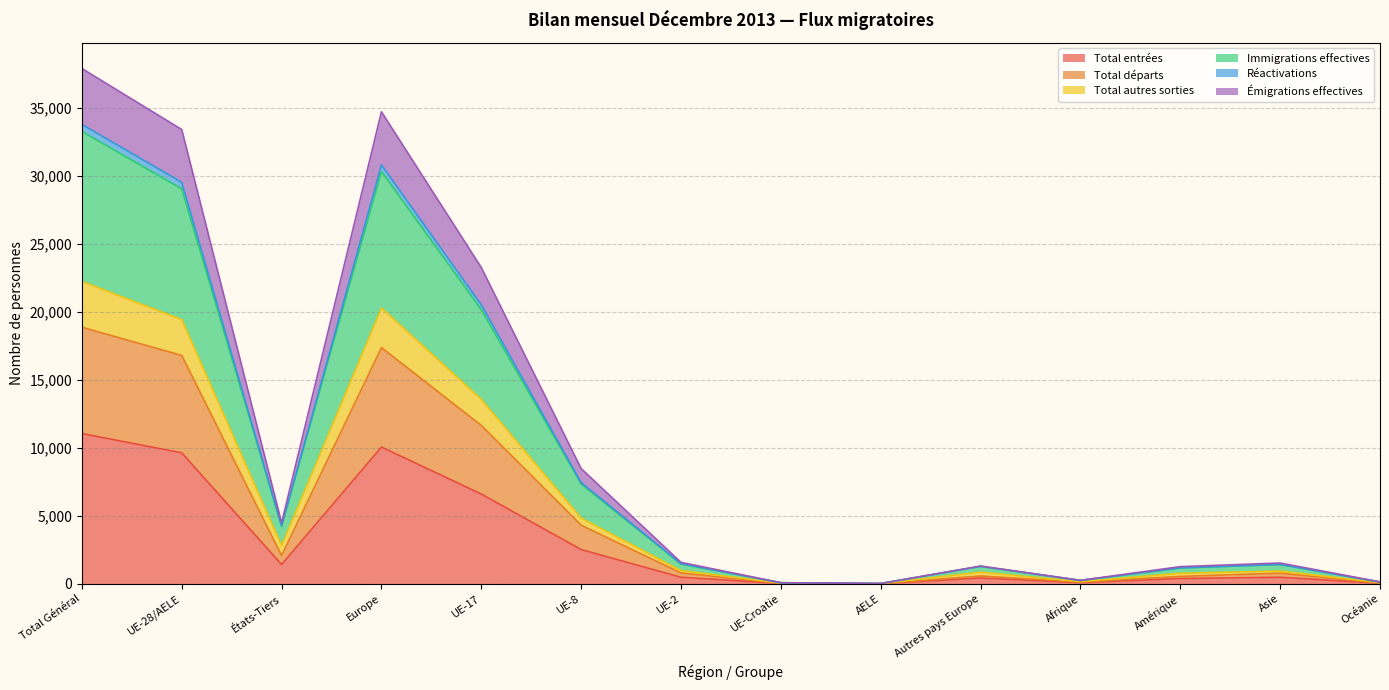

What is the maximum value for Total entrées?

11055